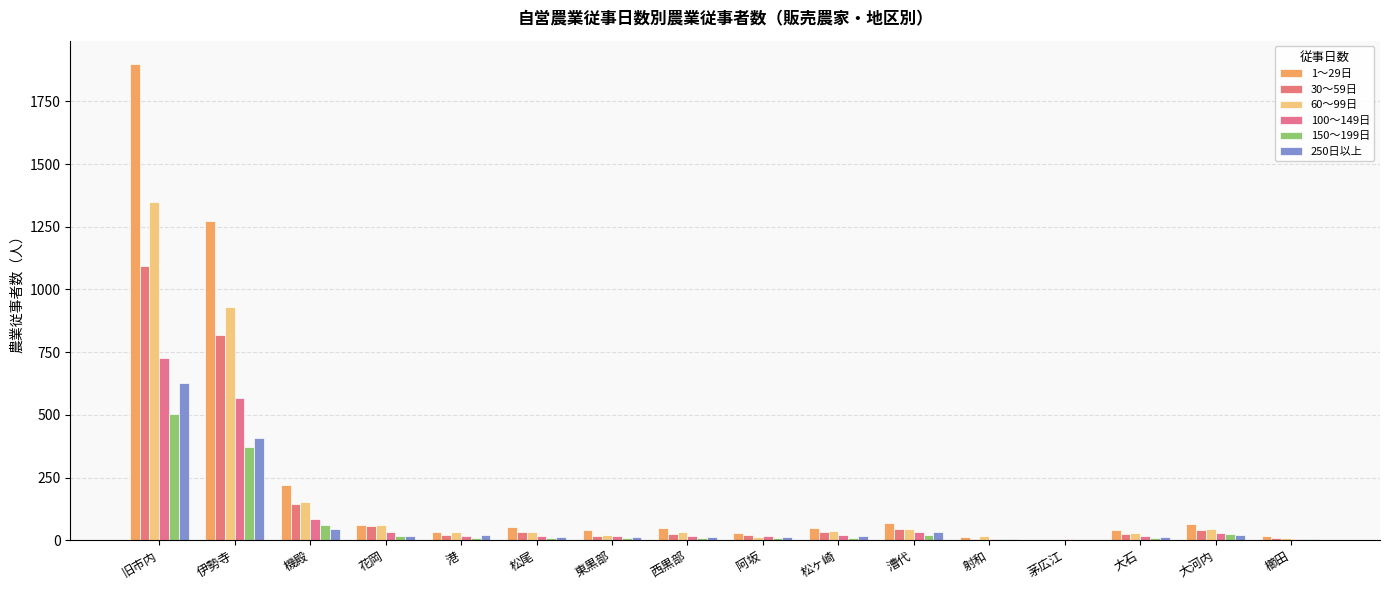

How many data points does each series have?

16